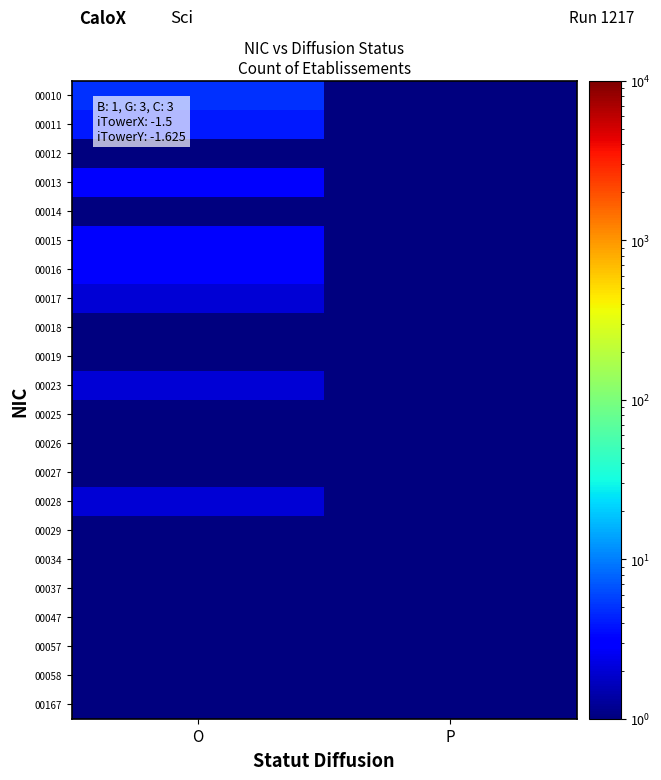

Between P and O, which is larger?

O